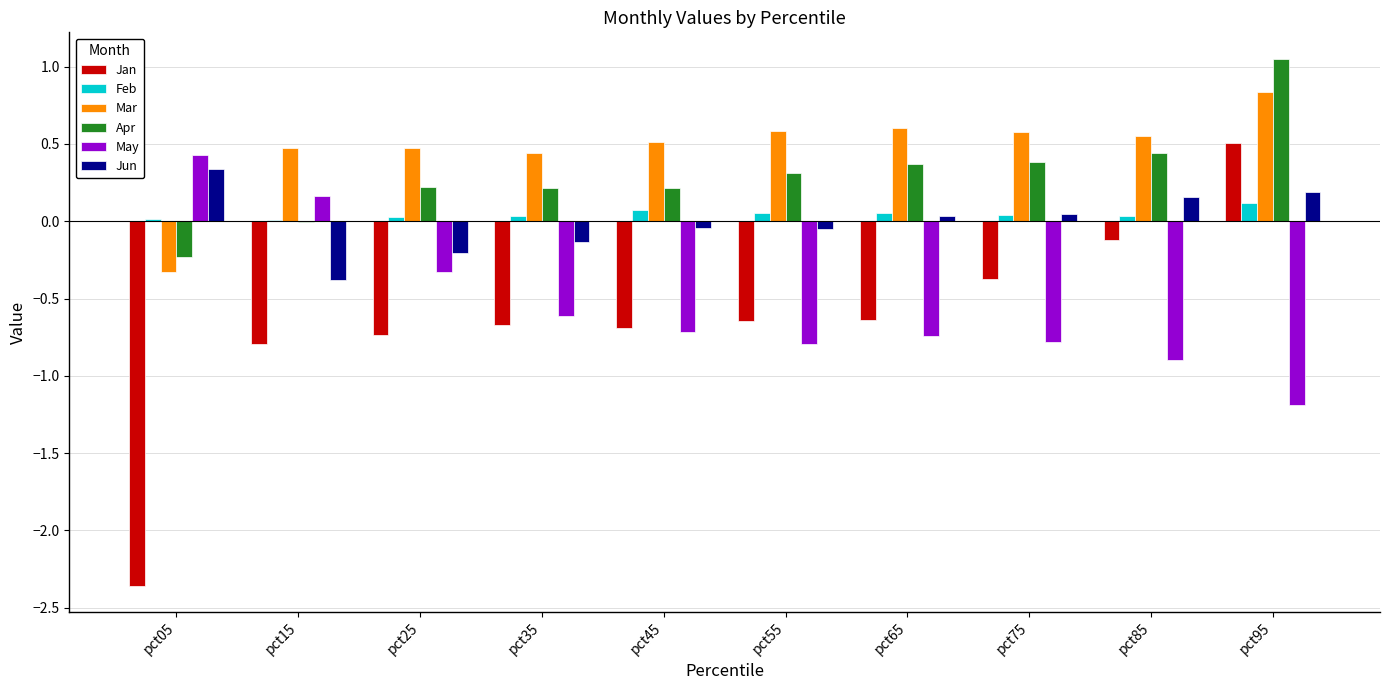

Which series has the largest total across all categories?

Mar